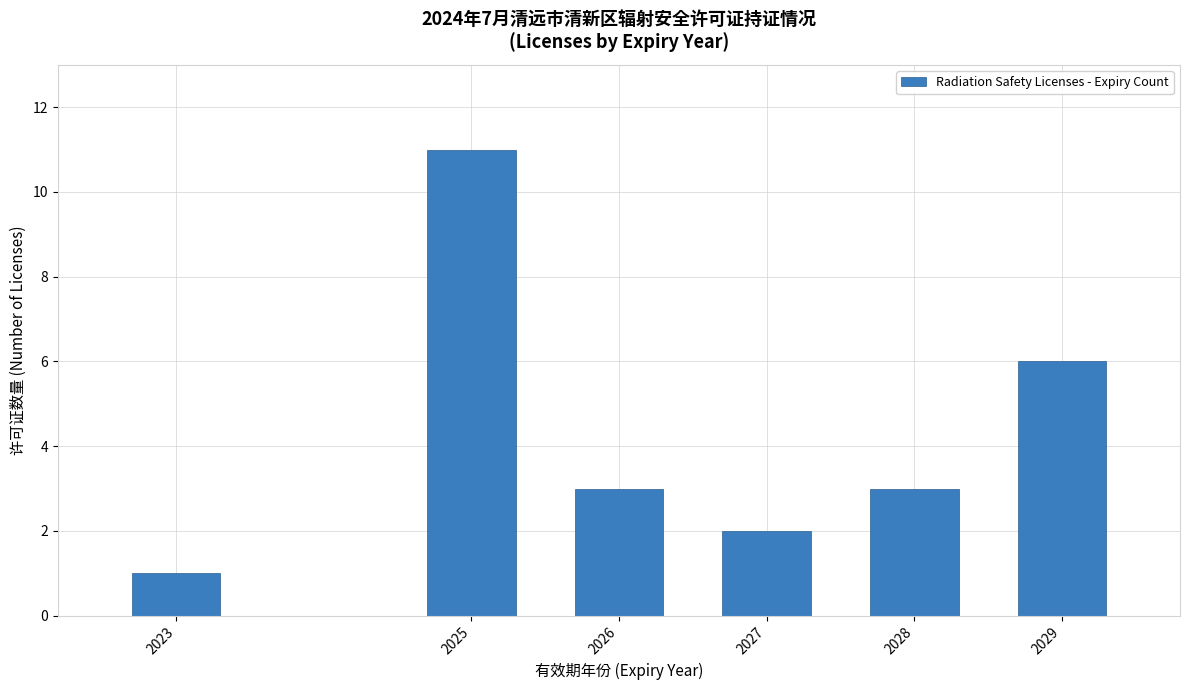

Reading right to left, what are all the values shown in this chart?

6	3	2	3	11	1